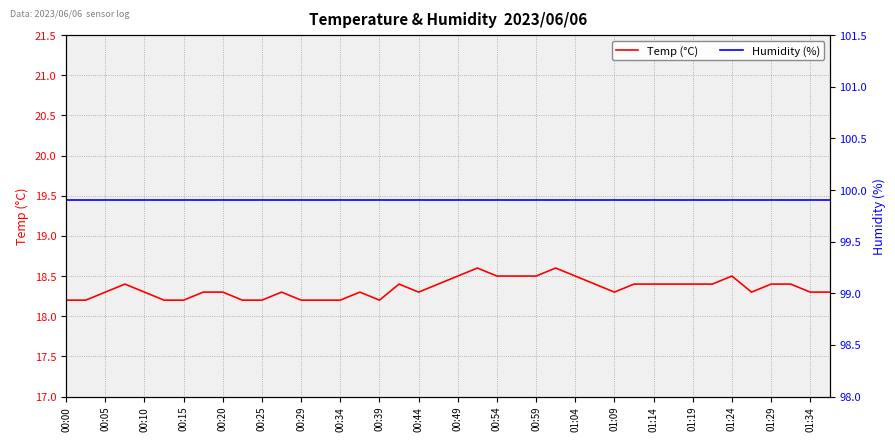

List the series in order of their overall mean, lowest first.

Temp (°C), Humidity (%)